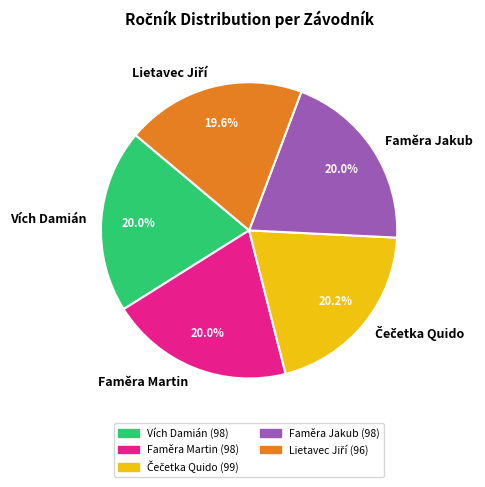

Combined, do Faměra Martin and Vích Damián account for over 50%?

No